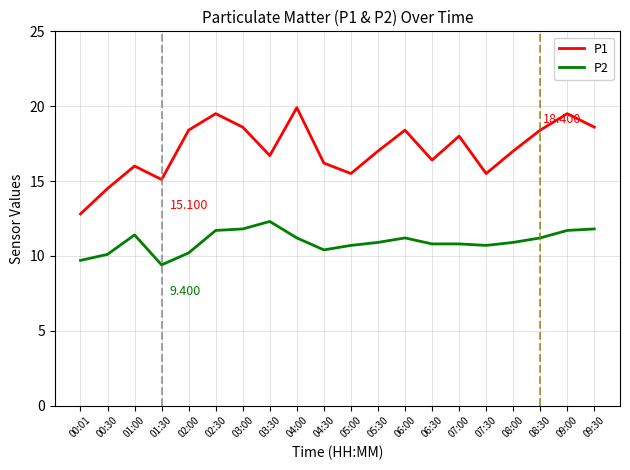

In P1, how many points are lower than both neighbors (excluding endpoints)?

5